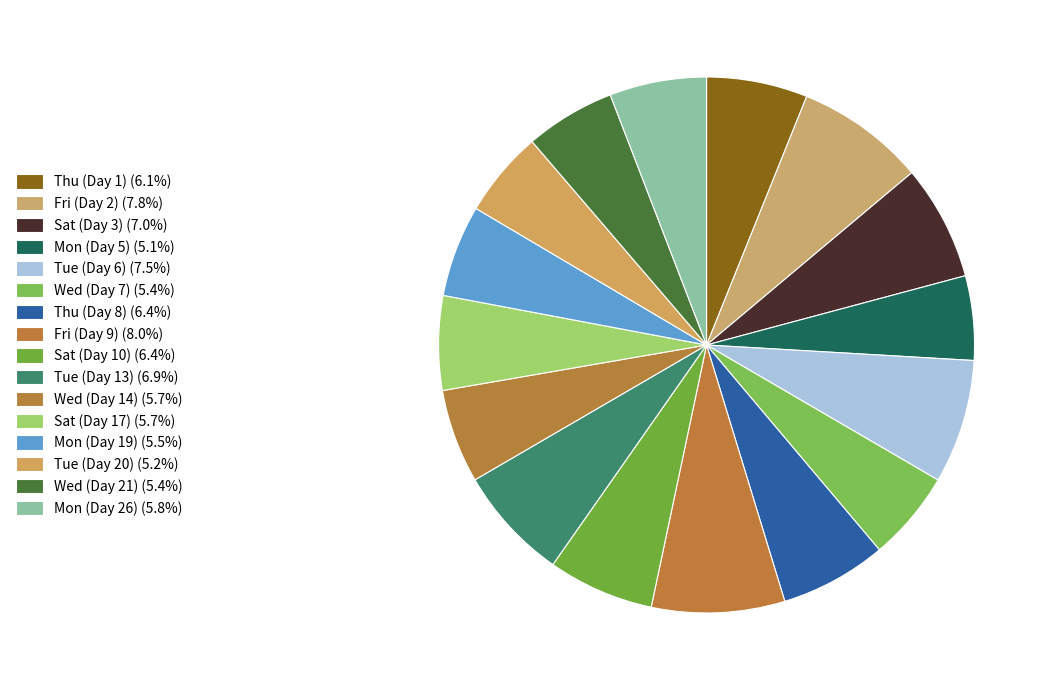

How many segments does this pie chart have?

16